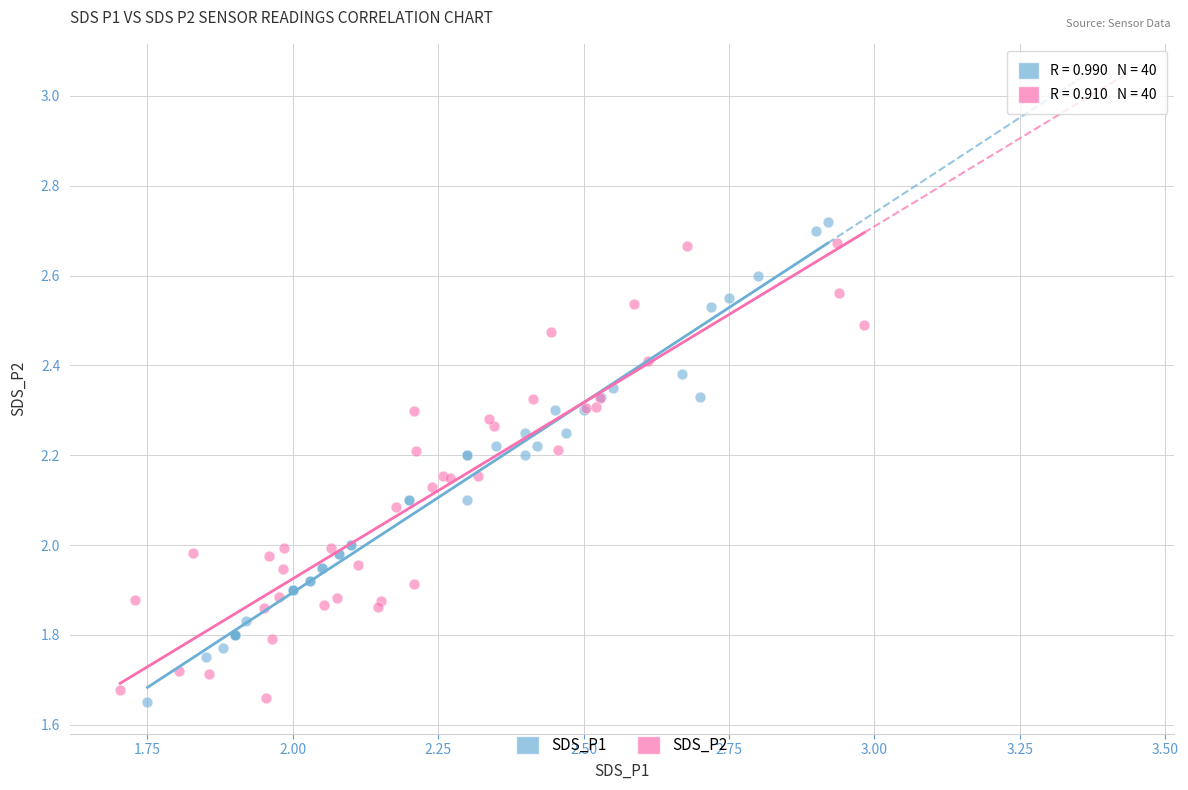

What are all the series names shown in the legend?

SDS_P1, SDS_P2